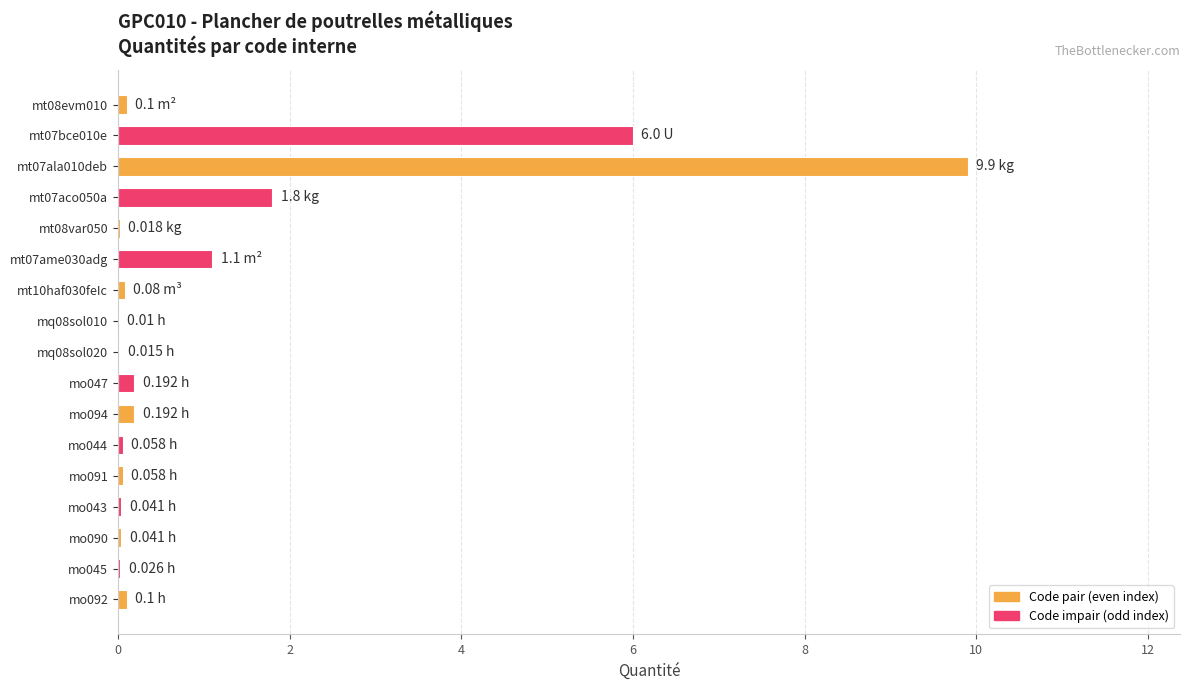

What is the sum of all values?

19.7